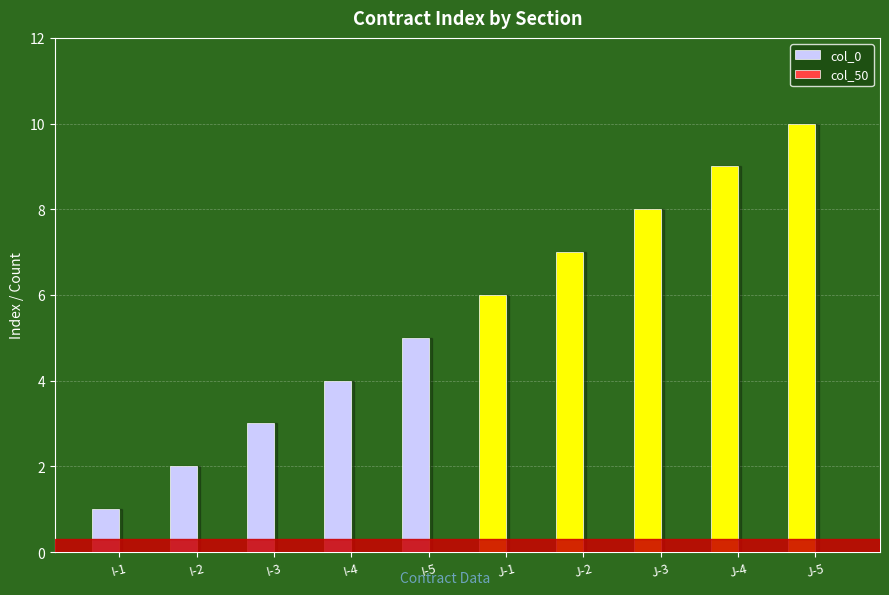

List the labels in order of value, largest first.

J-5, J-4, J-3, J-2, J-1, I-5, I-4, I-3, I-2, I-1